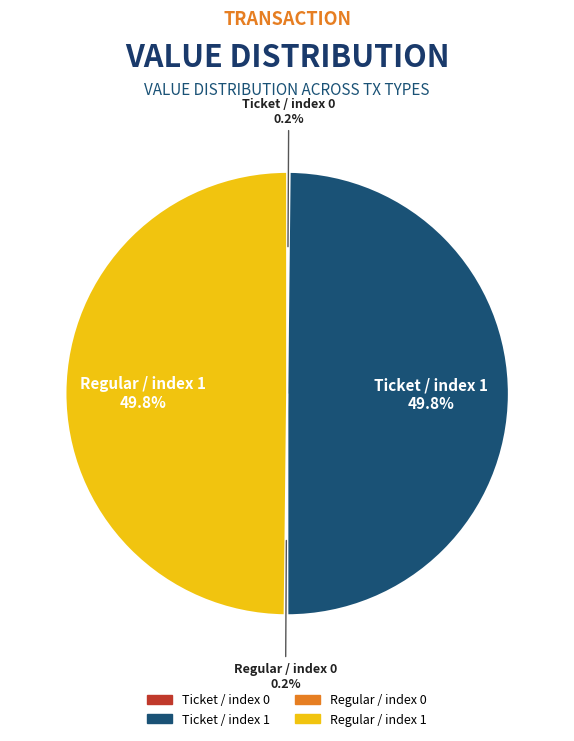

Which slice is the smallest?

Ticket / index 0